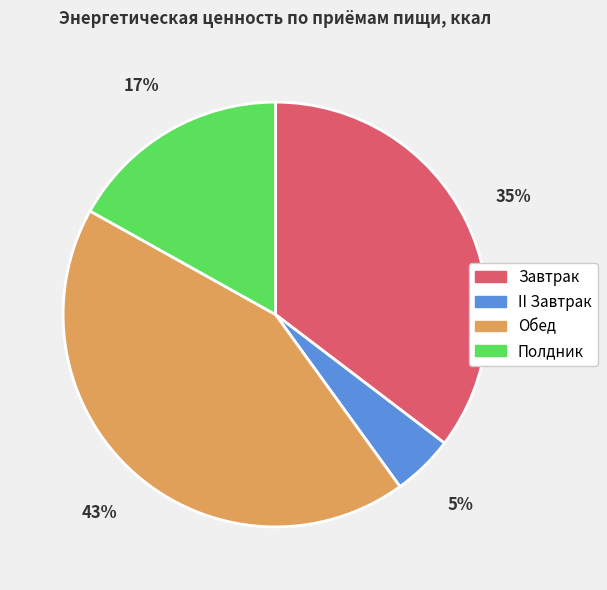

To the nearest percent, what percentage of the pie is Завтрак?

35%